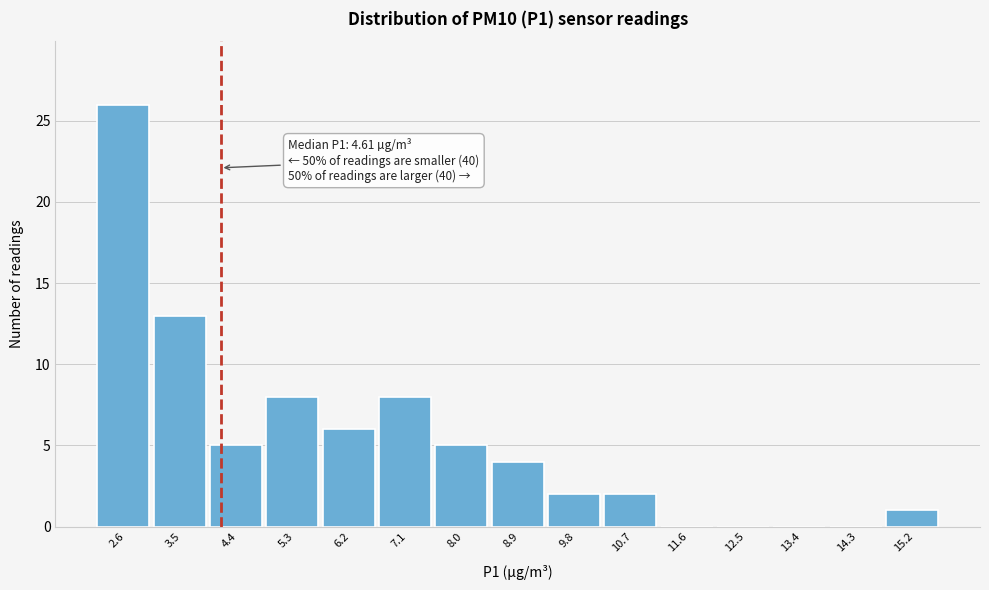

Reading left to right, extract all data points from this chart.

2.6=26	3.5=13	4.4=5	5.3=8	6.2=6	7.1=8	8.0=5	8.9=4	9.8=2	10.7=2	11.6=0	12.5=0	13.4=0	14.3=0	15.2=1